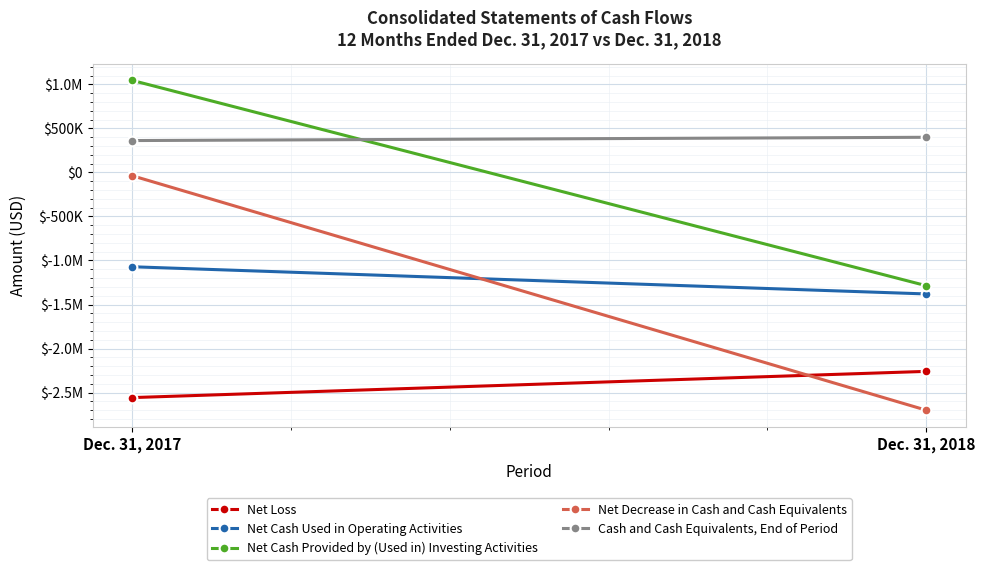

List the labels in order of Cash and Cash Equivalents, End of Period value, largest first.

Dec. 31, 2018, Dec. 31, 2017